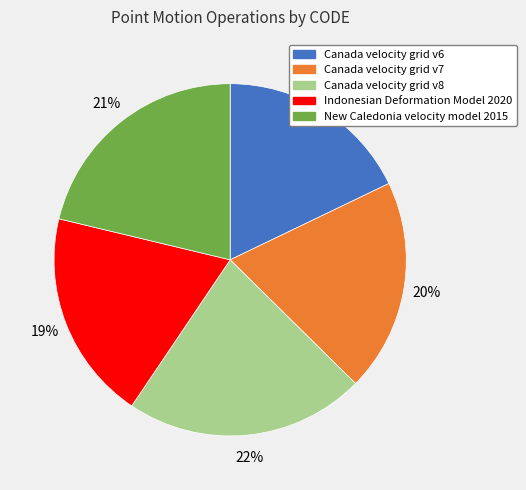

What percentage is the Indonesian Deformation Model 2020 slice, to the nearest percent?

19%